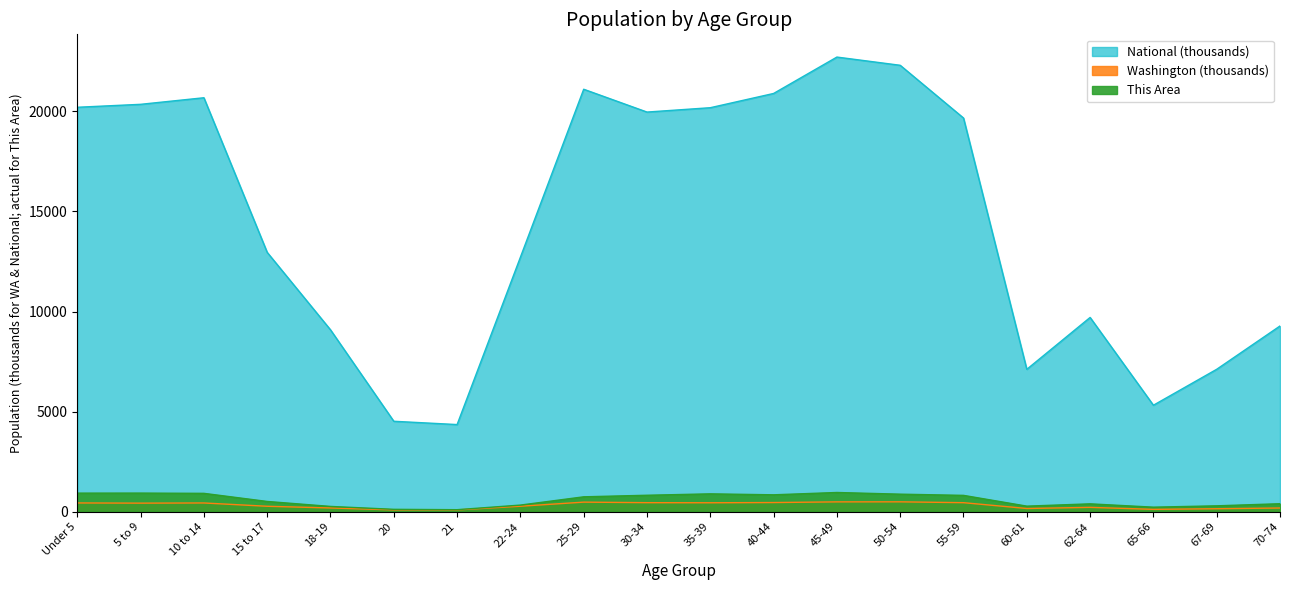

Does the chart display data point markers on the line(s)?

No